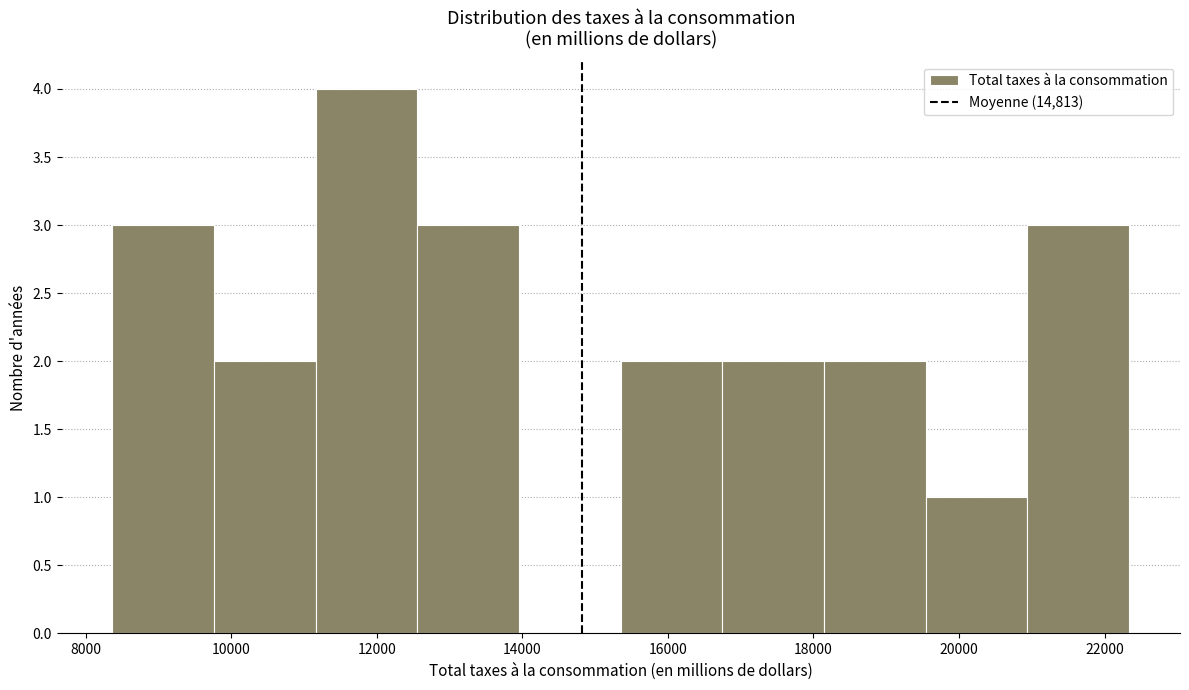

Which range on the x-axis has the tallest bar?

11200 to 12600